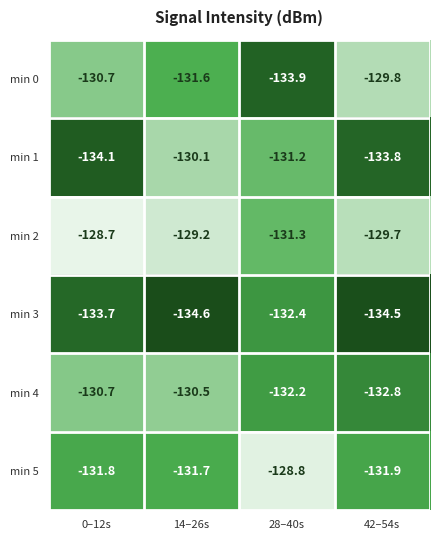

What is the lowest value of the min 2 series?

-131.3